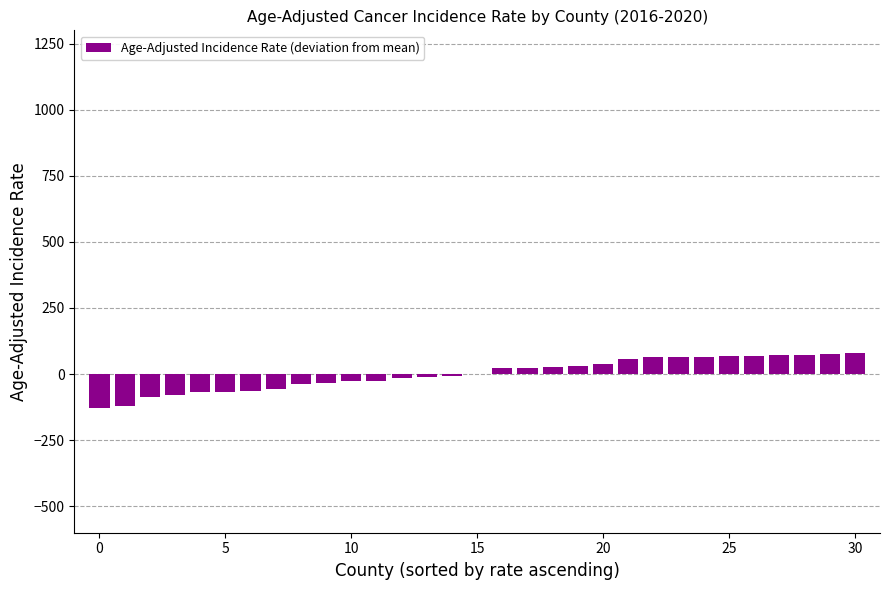

Does the chart contain stacked bars?

No